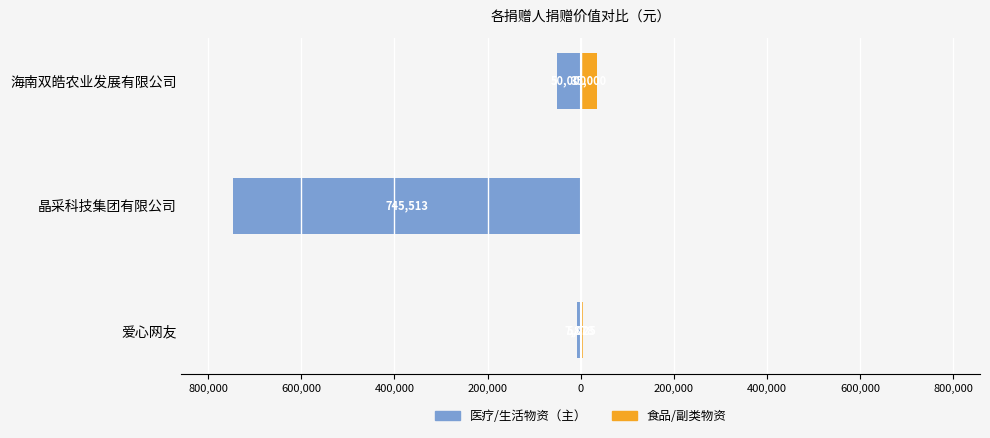

Between 爱心网友 and 海南双皓农业发展有限公司, which is larger?

爱心网友